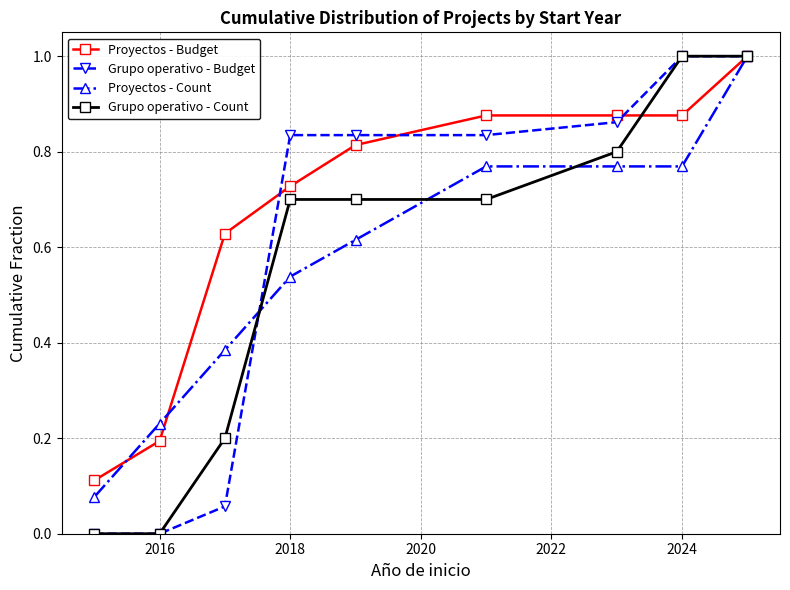

What is the maximum value for Grupo operativo - Count?

1.0